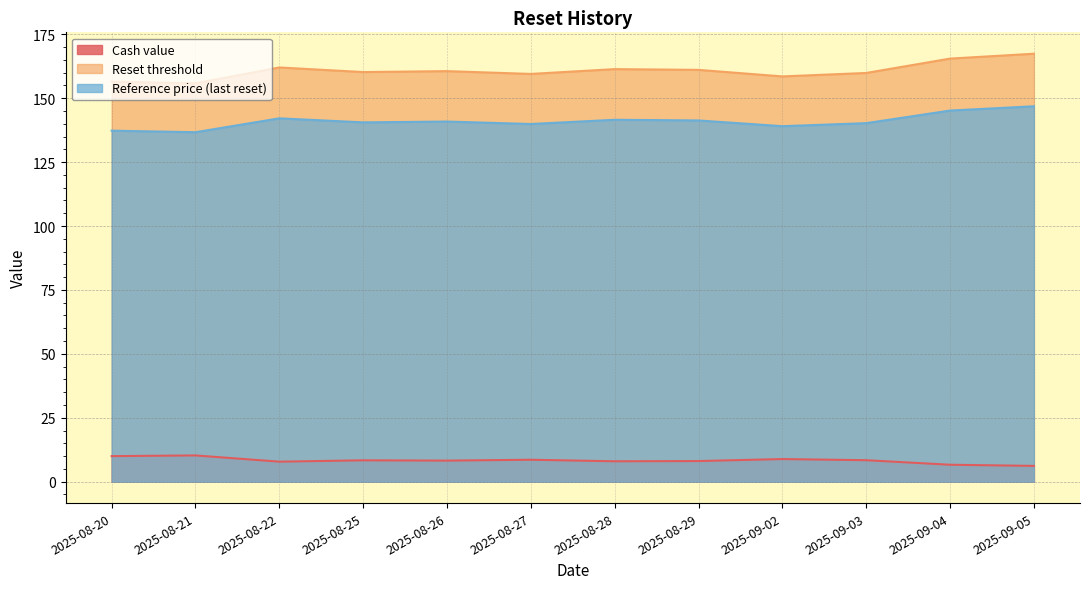

True or false: Reset threshold and Cash value intersect in this chart.

False